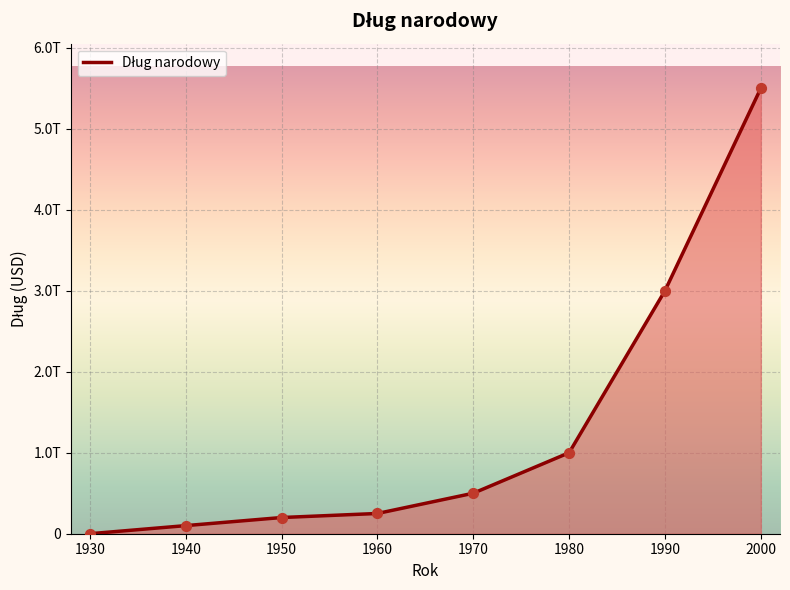

What is the ratio of the value at 1950 to the value at 1980?

0.2